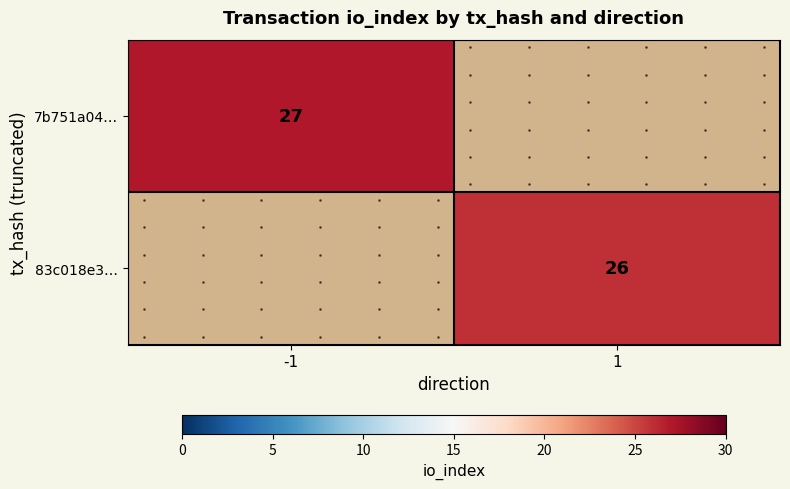

What is the greatest value displayed?

27.0